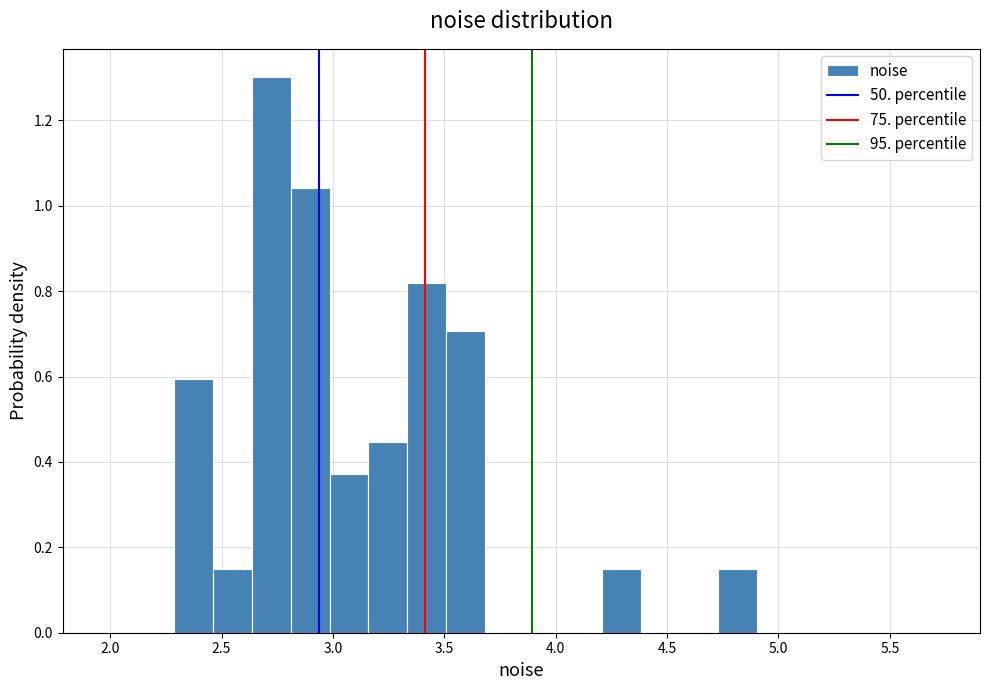

Around what value on the x-axis is the tallest bar? Give the approximate position of its centre, as read against the axis.

2.70